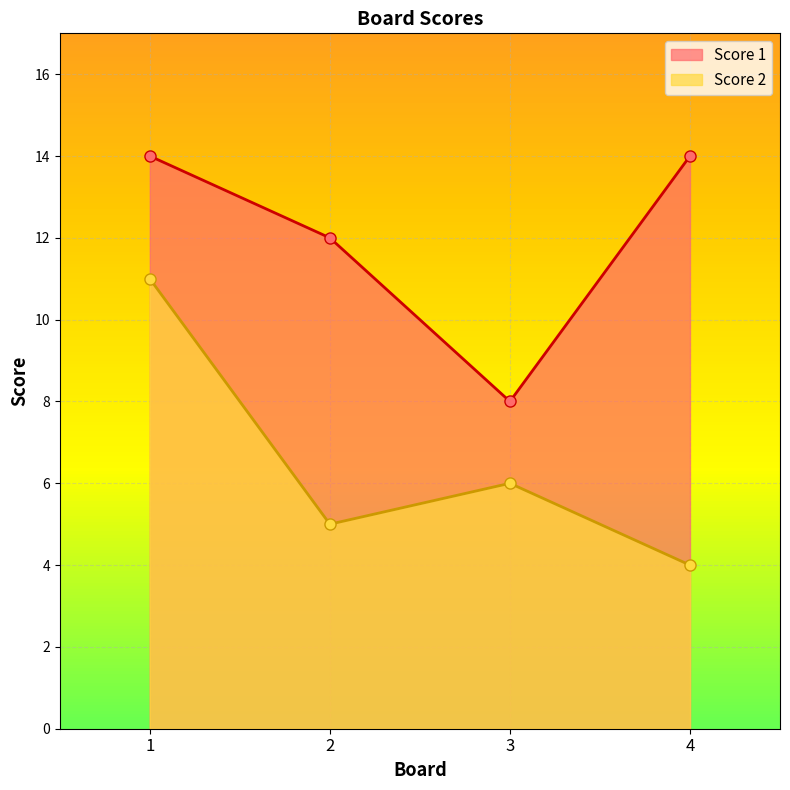

Count the Score 1 values in the range 12 to 14.

3